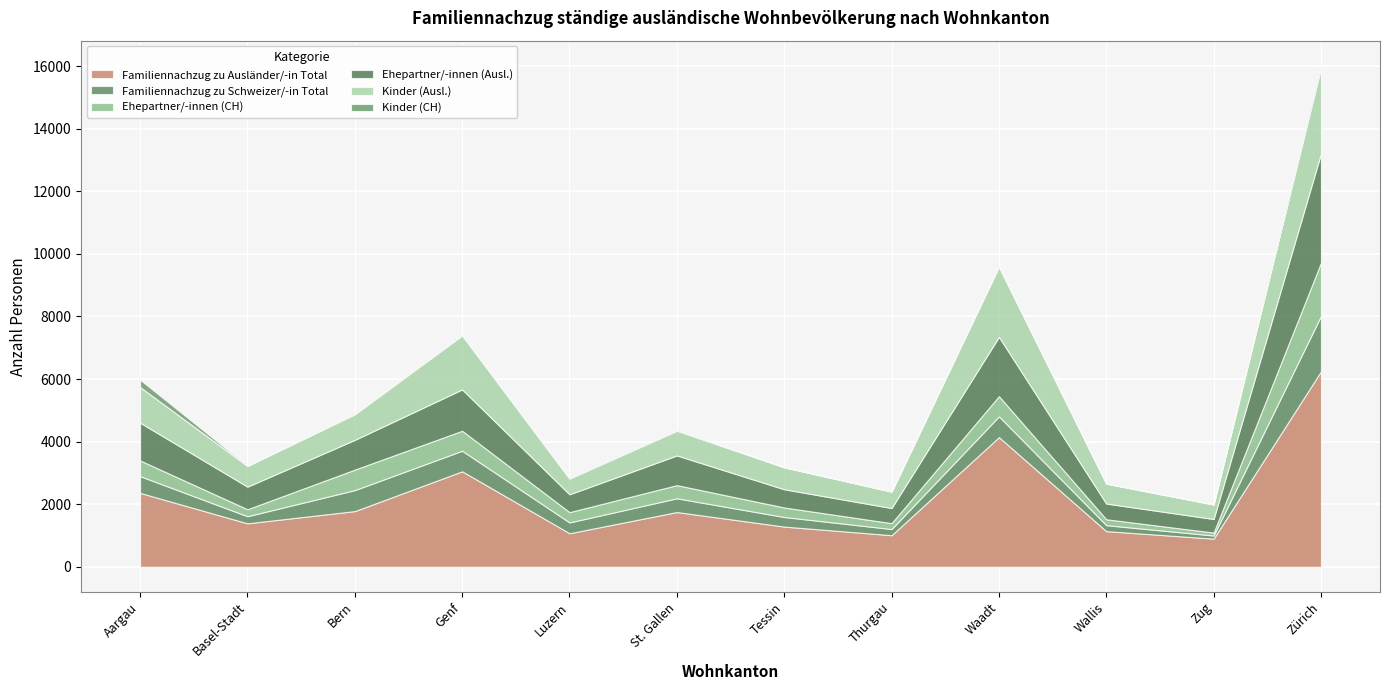

What is the spread (max minus min) of values at Basel-Stadt?

1384